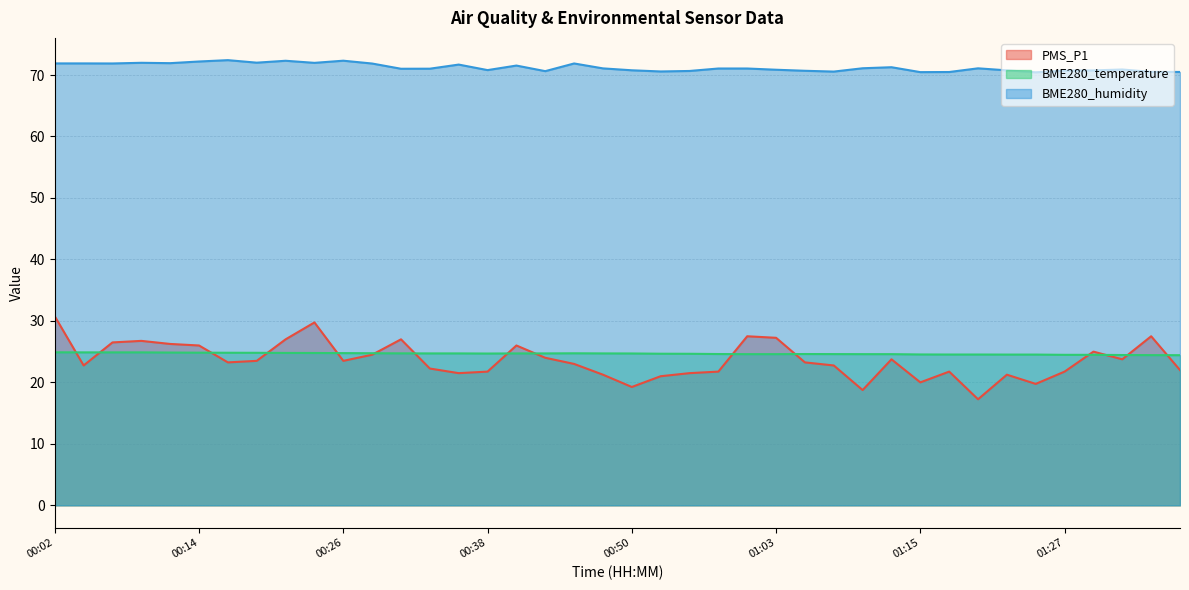

What is the label of the 12th point from the right?

01:10